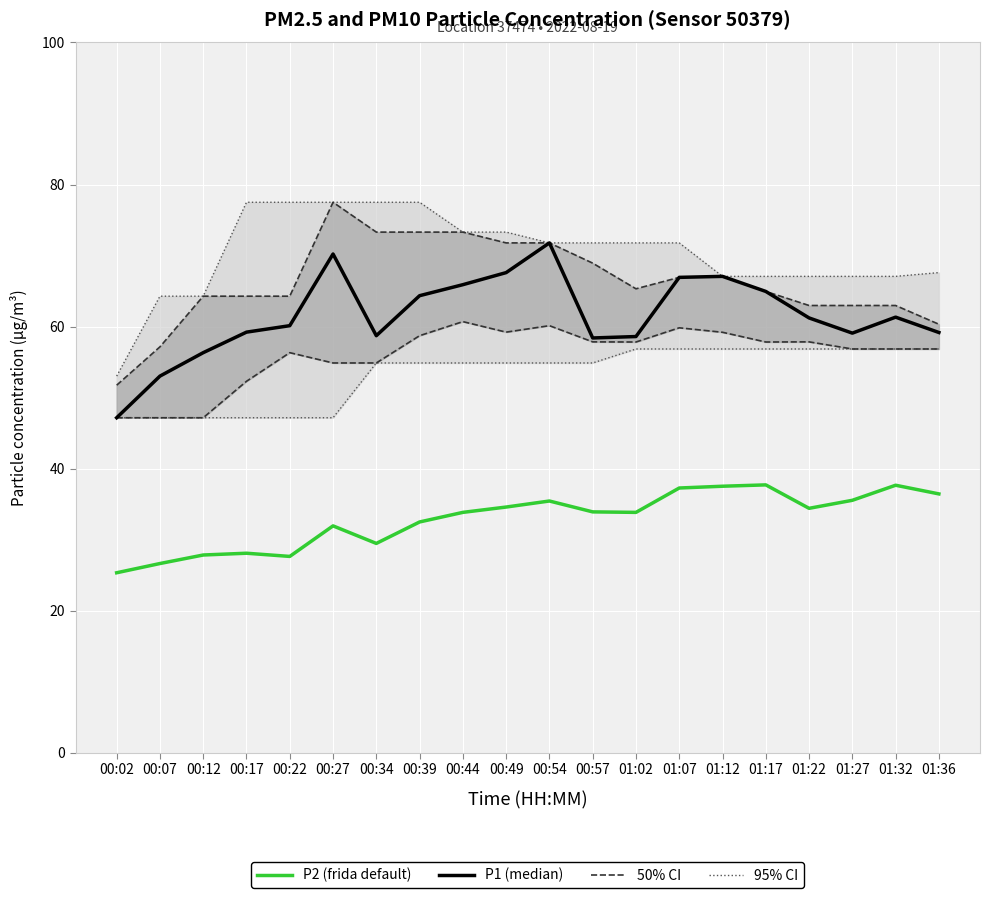

Reading left to right, what are all the values shown in this chart?

95% CI: 53.0	64.3	64.3	77.5	77.5	77.5	77.5	77.5	73.3	73.3	71.8	71.8	71.8	71.8	67.1	67.1	67.1	67.1	67.1	67.6
50% CI: 51.8	57.1	64.3	64.3	64.3	77.5	73.3	73.3	73.3	71.8	71.8	68.9	65.3	66.9	67.1	65.0	63.0	63.0	63.0	60.3
P1 (median): 47.2	53.0	56.3	59.2	60.1	70.2	58.7	64.3	65.9	67.6	71.8	58.4	58.6	66.9	67.1	65.0	61.2	59.1	61.3	59.2
P2: 25.4	26.6	27.9	28.1	27.6	31.9	29.5	32.5	33.9	34.6	35.5	33.9	33.9	37.3	37.5	37.7	34.4	35.5	37.7	36.5